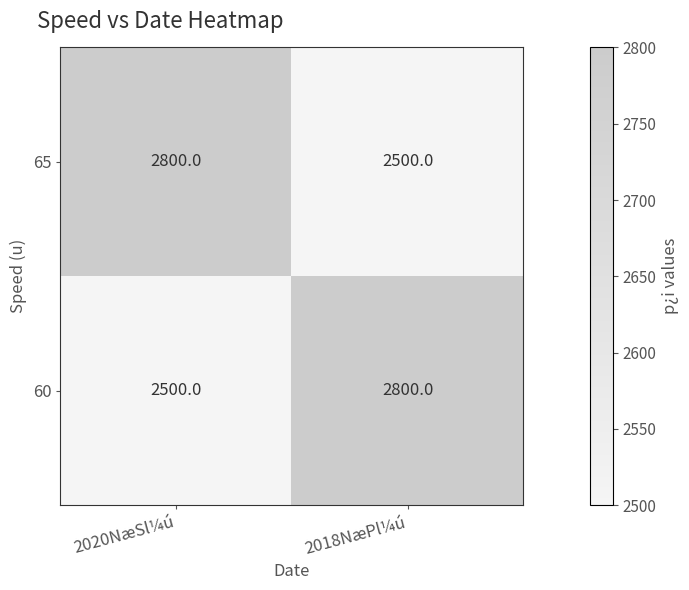

The 60 series shows 5011 at 2018NæPl¼ú. True or false?

False